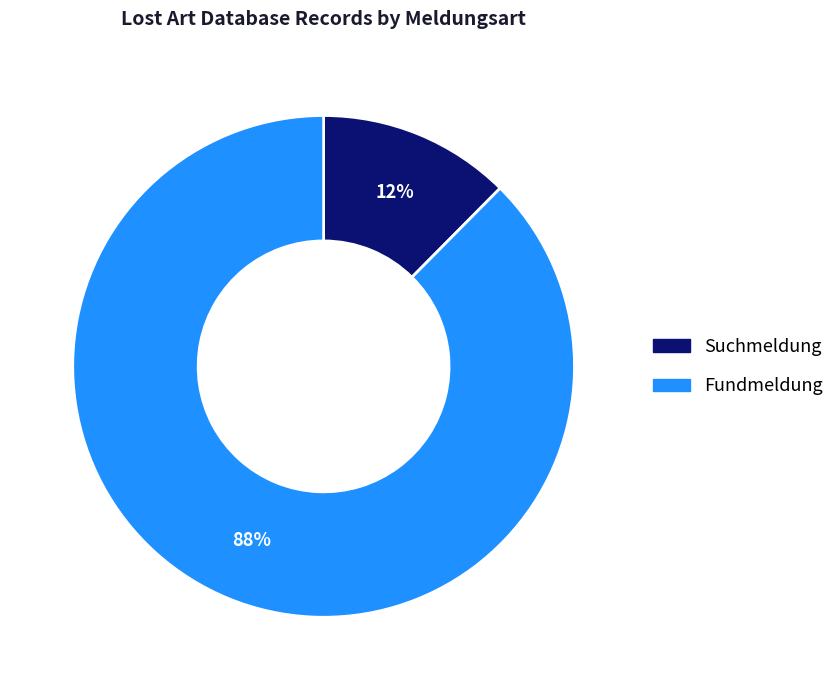

To the nearest percent, what is the combined percentage of Suchmeldung and Fundmeldung?

100%